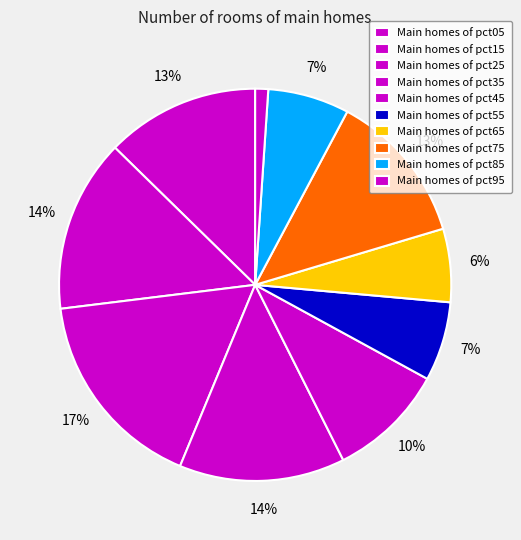

How many slices are in this pie chart?

10